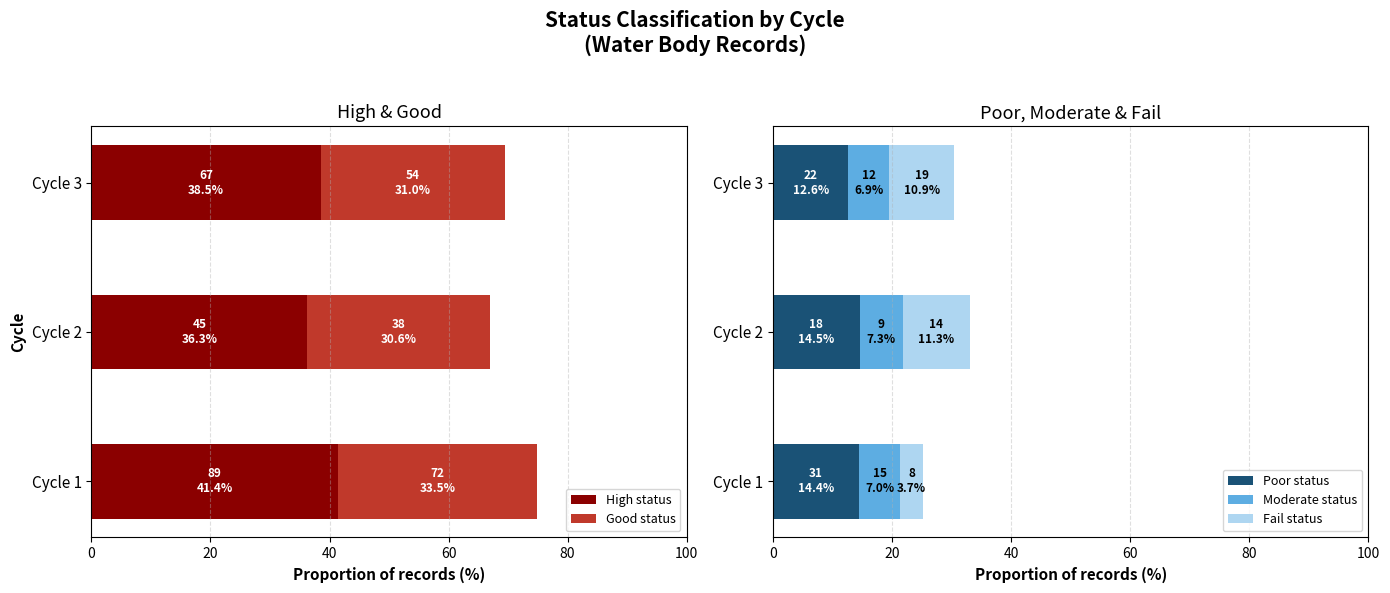

How many bars are there in total?

15